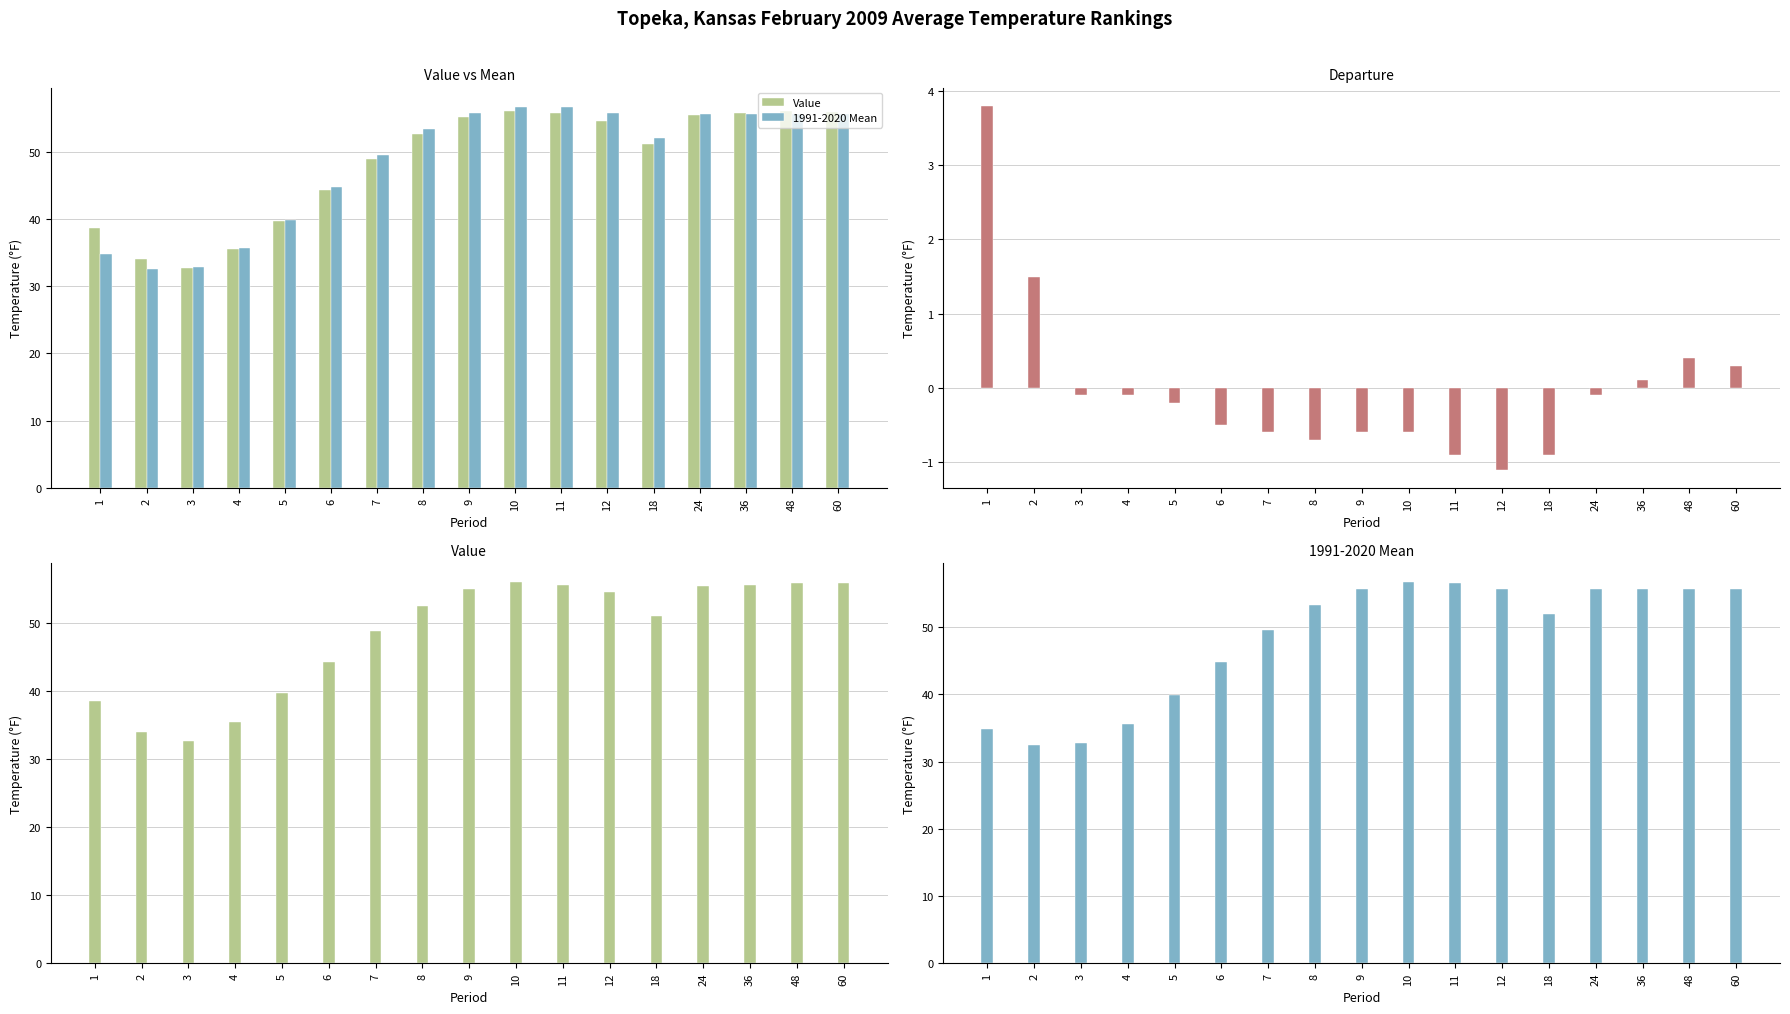

How many series are shown in this chart?

3